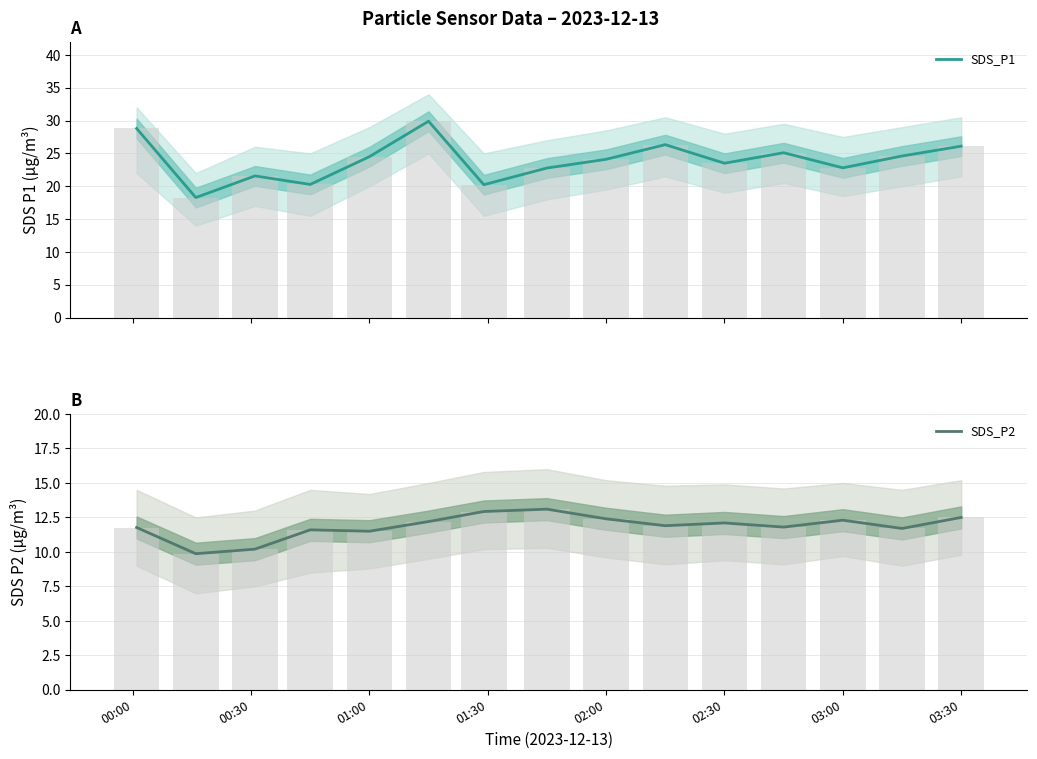

At which label does SDS_P1 first exceed 24?

00:00